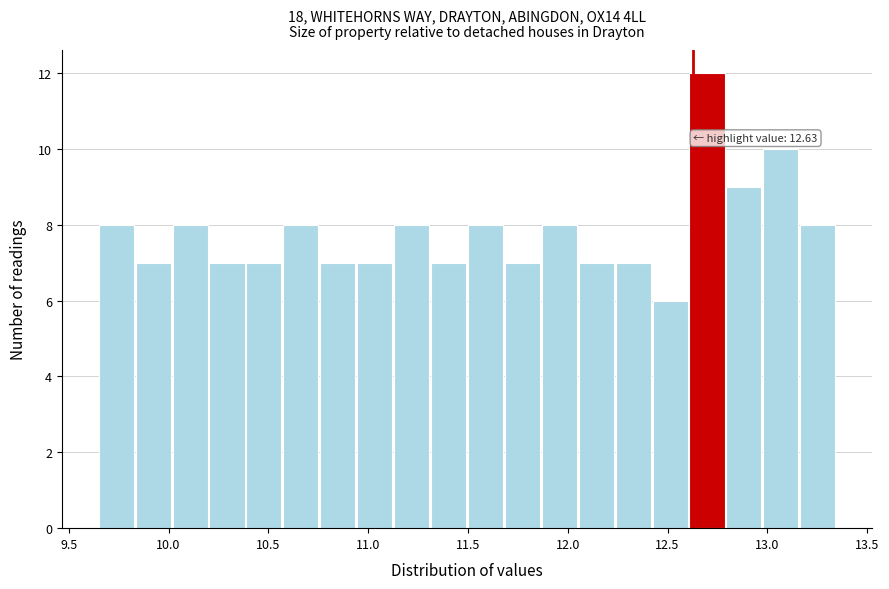

Around what value on the x-axis is the tallest bar? Give the approximate position of its centre, as read against the axis.

12.70